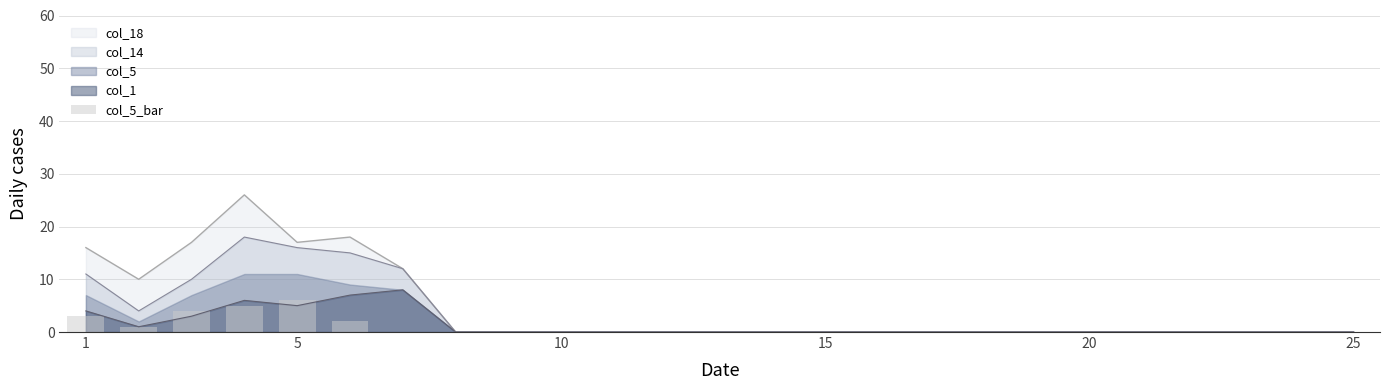

Is it true that col_18 equals 31 at 5?

False